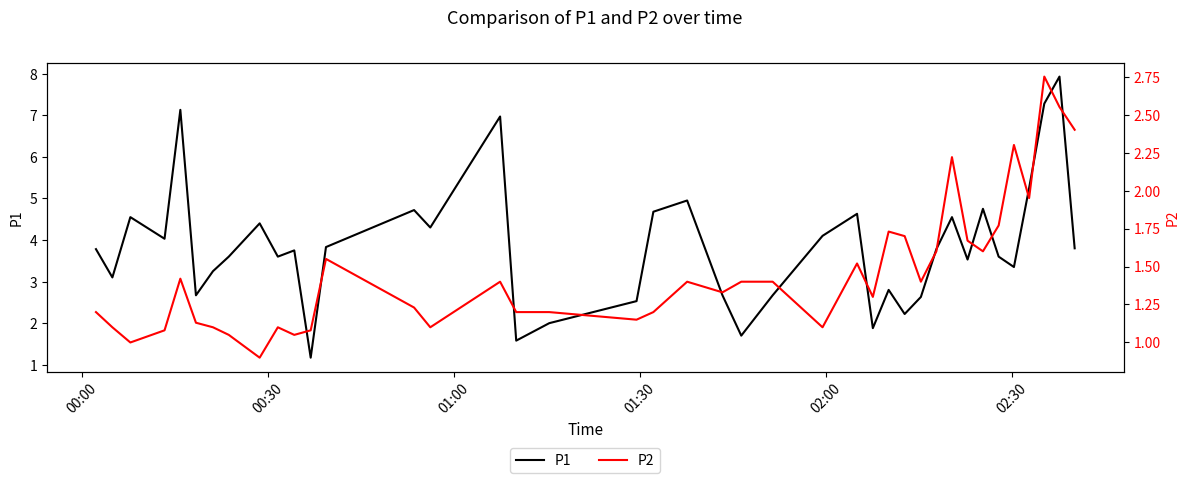

True or false: P1 and P2 cross at least once.

False